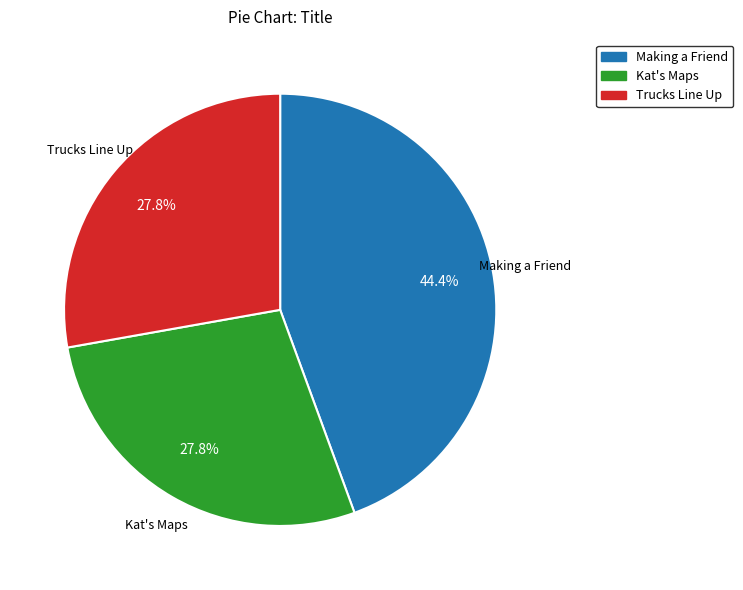

Which has a higher value, Making a Friend or Kat's Maps?

Making a Friend